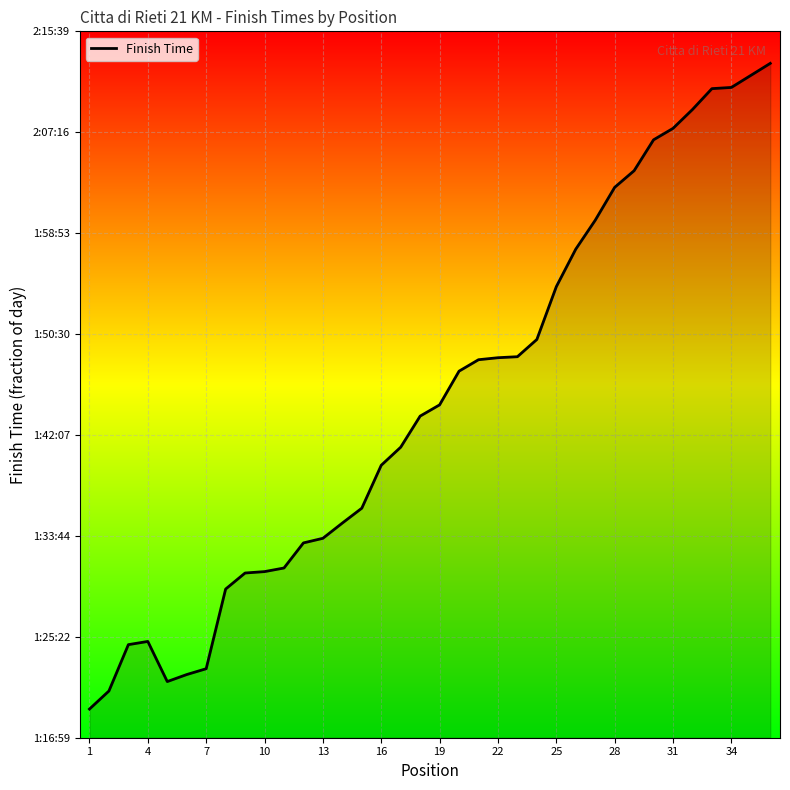

Reading left to right, what are all the values shown in this chart?

0.1	0.1	0.1	0.1	0.1	0.1	0.1	0.1	0.1	0.1	0.1	0.1	0.1	0.1	0.1	0.1	0.1	0.1	0.1	0.1	0.1	0.1	0.1	0.1	0.1	0.1	0.1	0.1	0.1	0.1	0.1	0.1	0.1	0.1	0.1	0.1